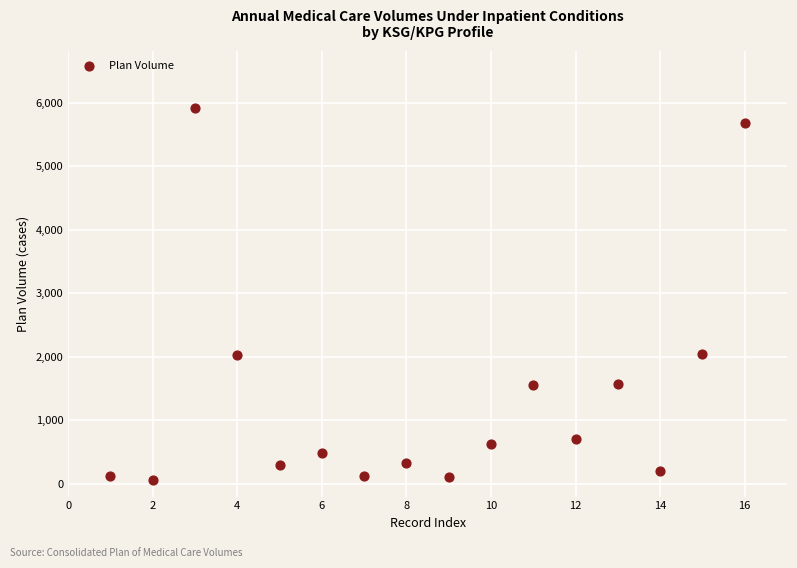

What is the range of Y values (max minus min)?

5856